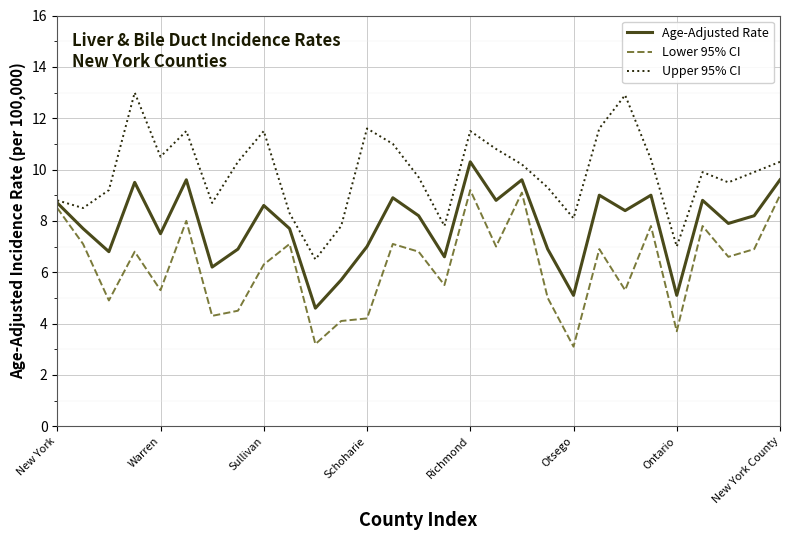

Which series has the widest spread of values?

Upper 95% CI